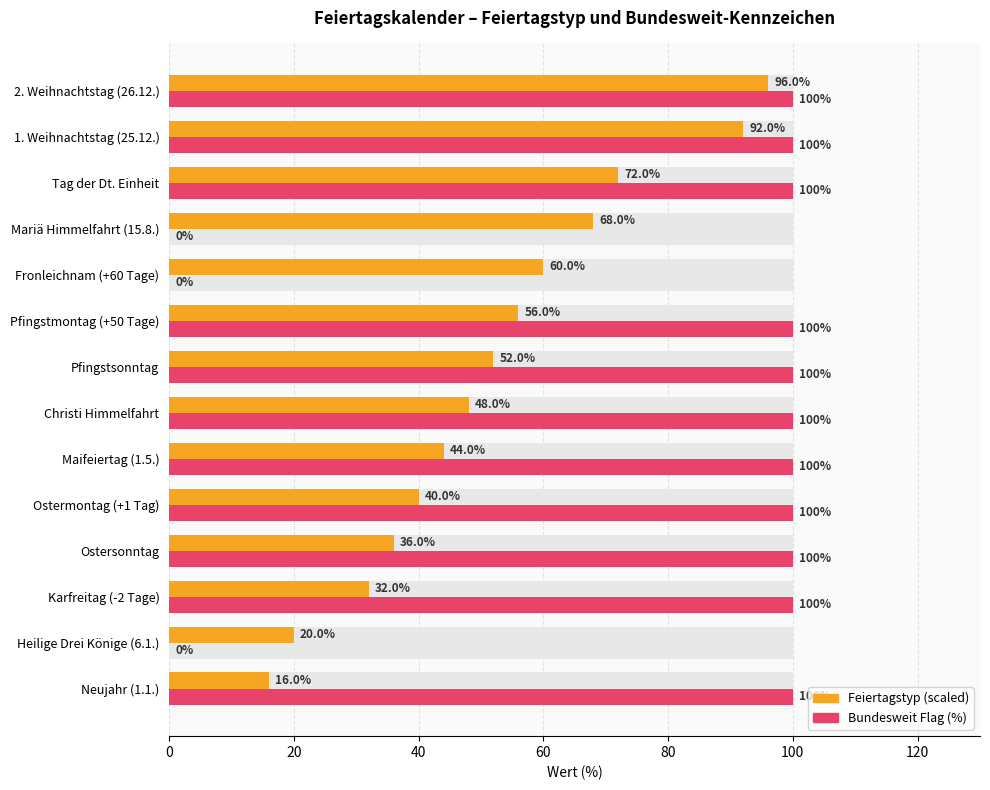

Which series has the largest range (max minus min)?

Bundesweit Flag (%)